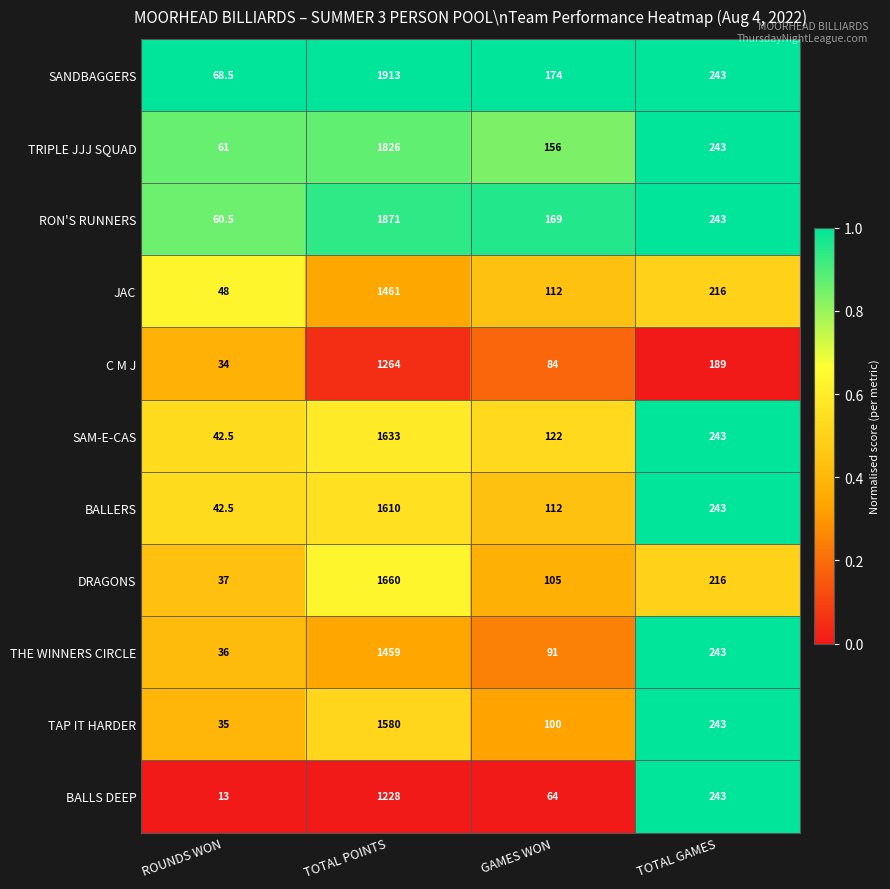

Which series has the largest total across all categories?

SANDBAGGERS